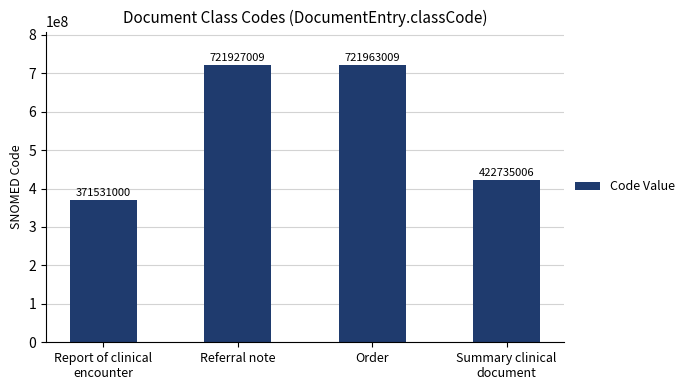

What is the difference between the second highest and second lowest values?

299192003